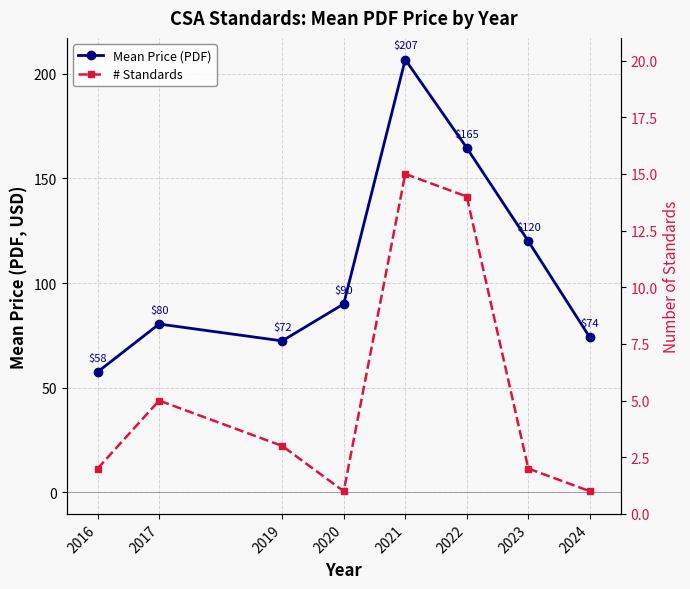

At which label is Mean Price (PDF) closest to 132?

2023